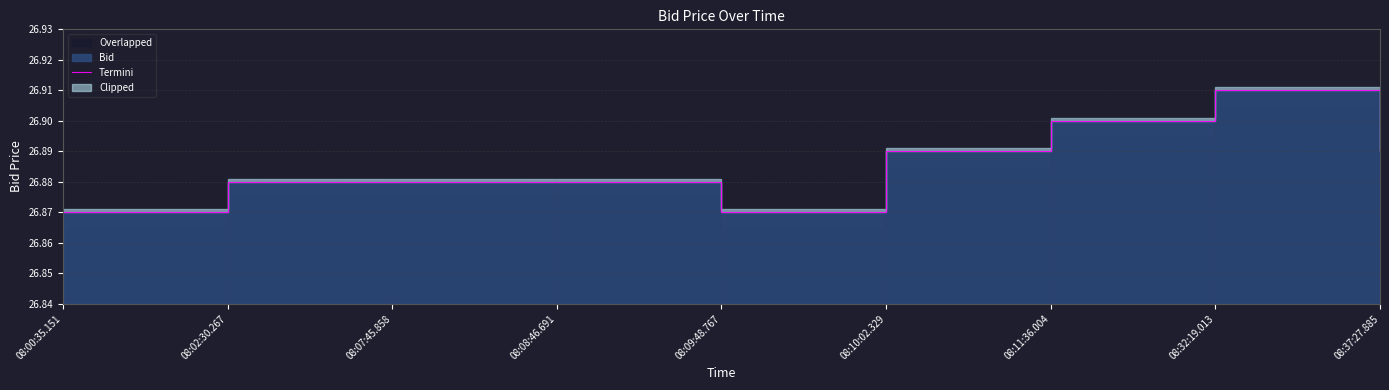

What is the ratio of the value at 08:11:36.004 to the value at 08:02:30.267?

1.0